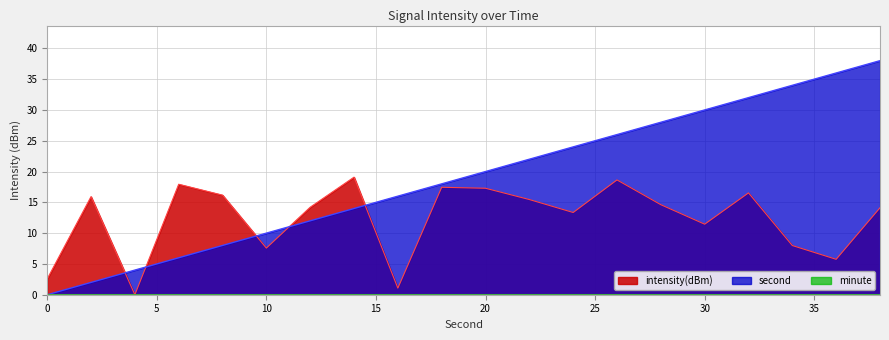

List the labels in order of intensity(dBm) value, largest first.

14, 26, 6, 18, 20, 32, 8, 2, 22, 28, 12, 38, 24, 30, 34, 10, 36, 0, 16, 4